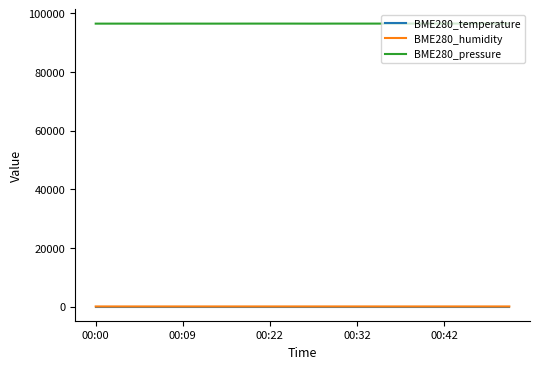

What is the highest value of the BME280_humidity series?

62.1